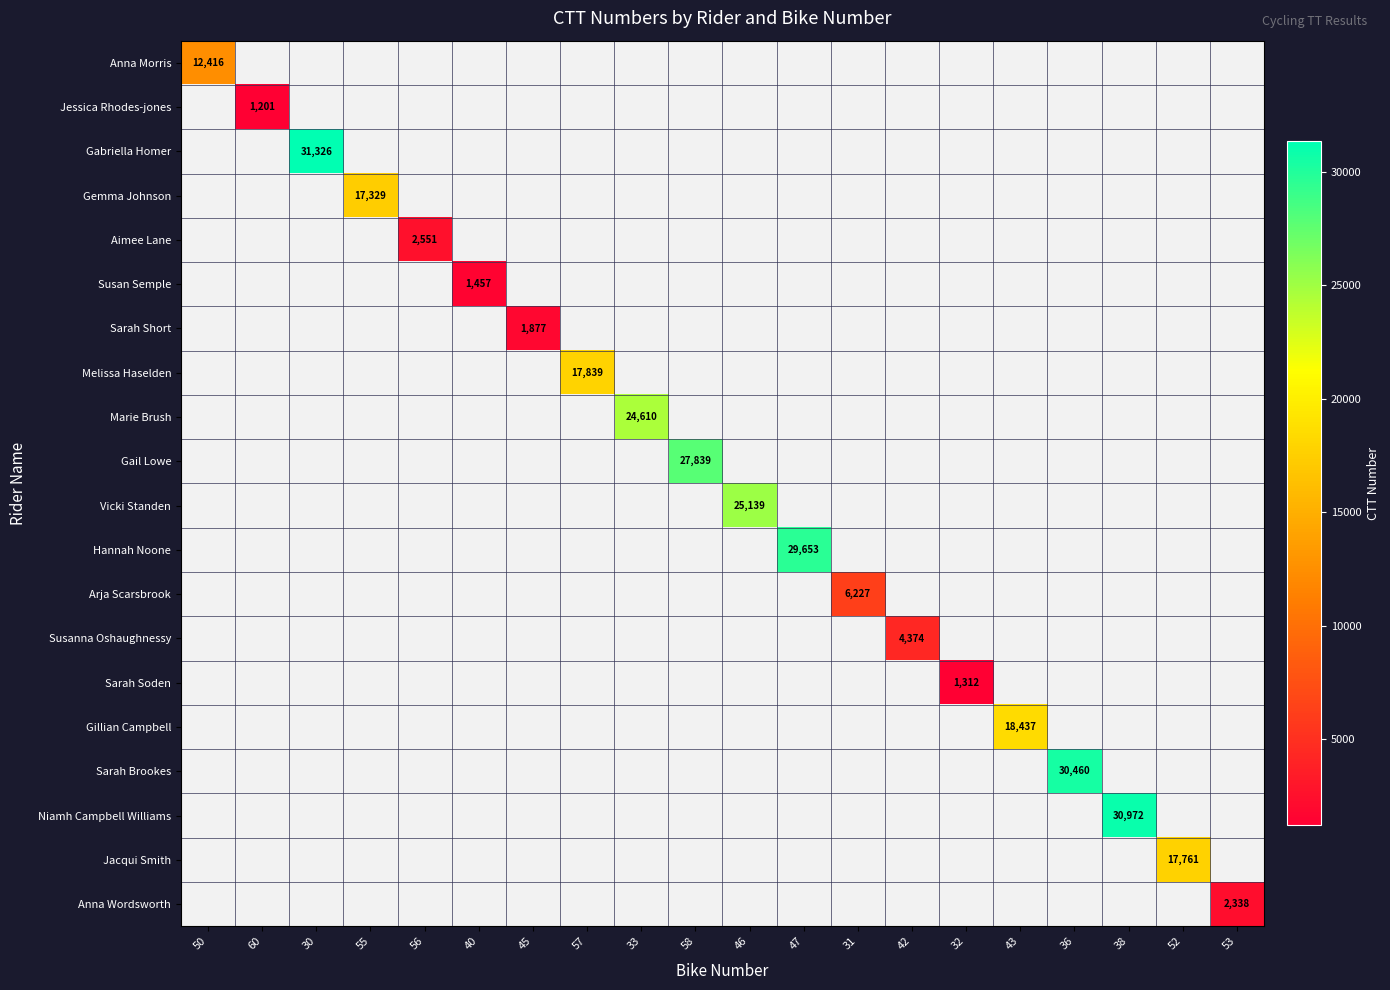

True or false: Gillian Campbell has a value of 18437 at 43.

True